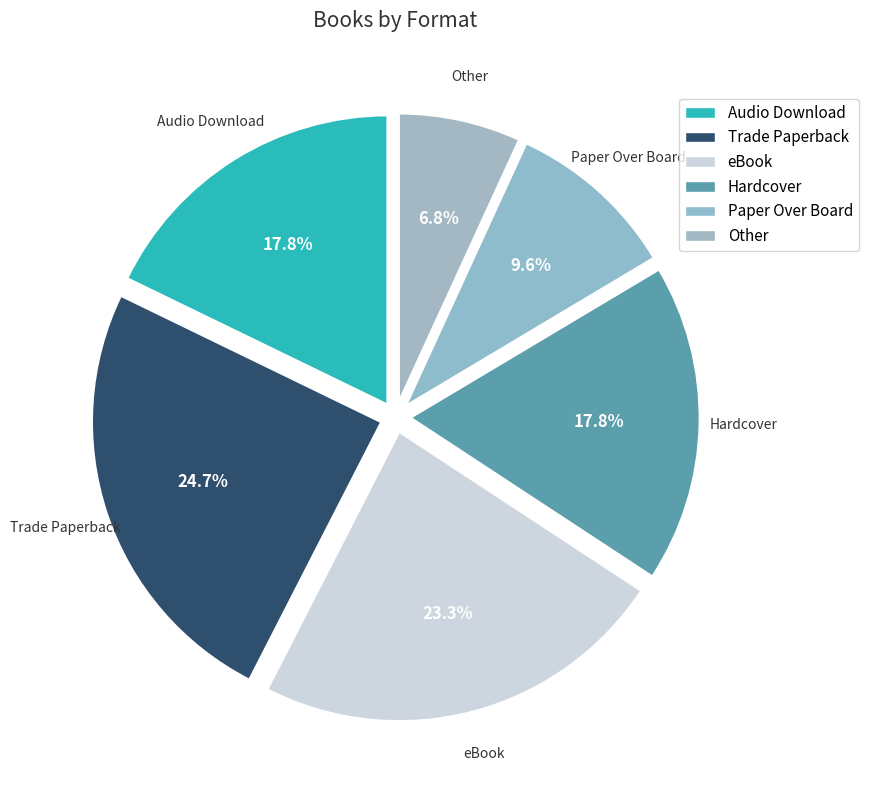

To the nearest percent, what percentage of the pie is Hardcover?

18%